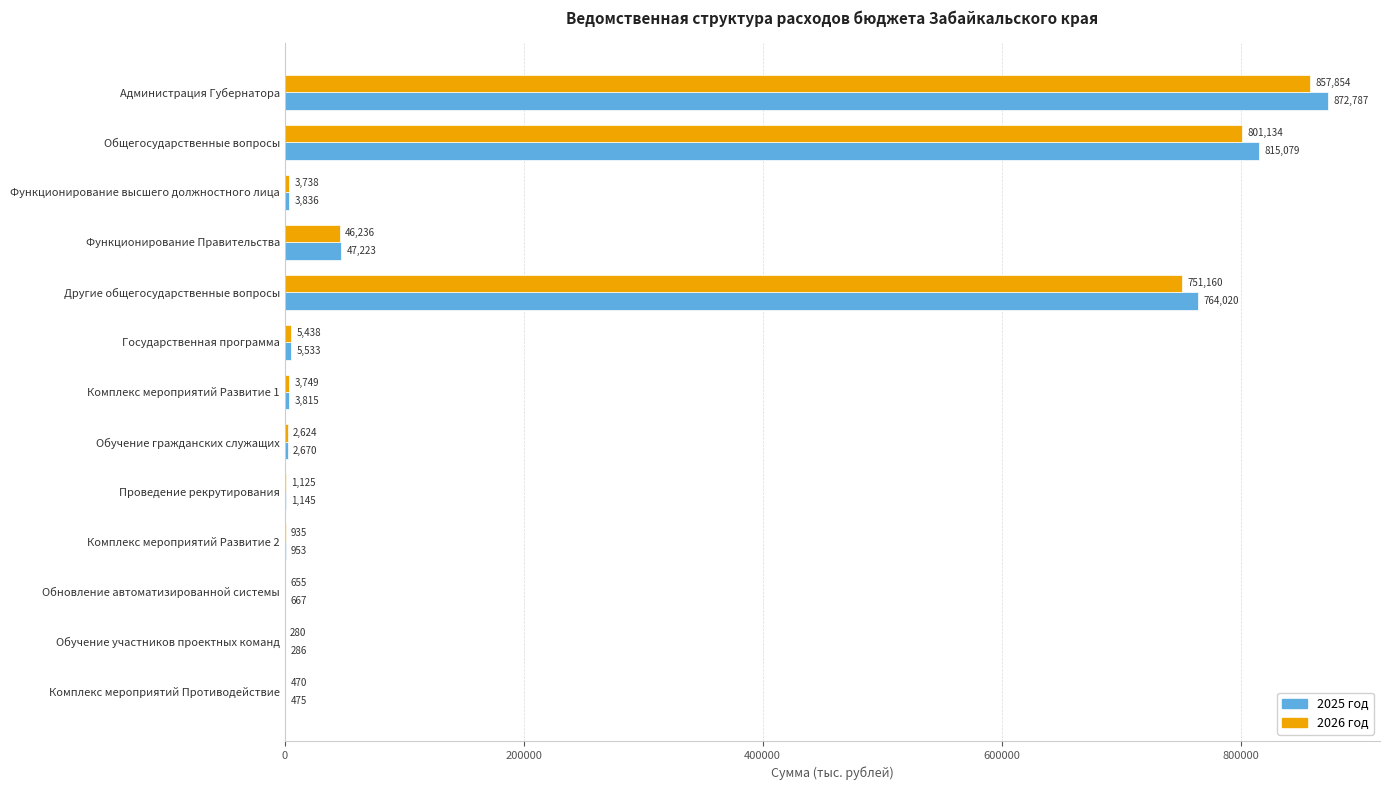

The value of 2026 год at Обучение участников проектных команд is 280.0. True or false?

True